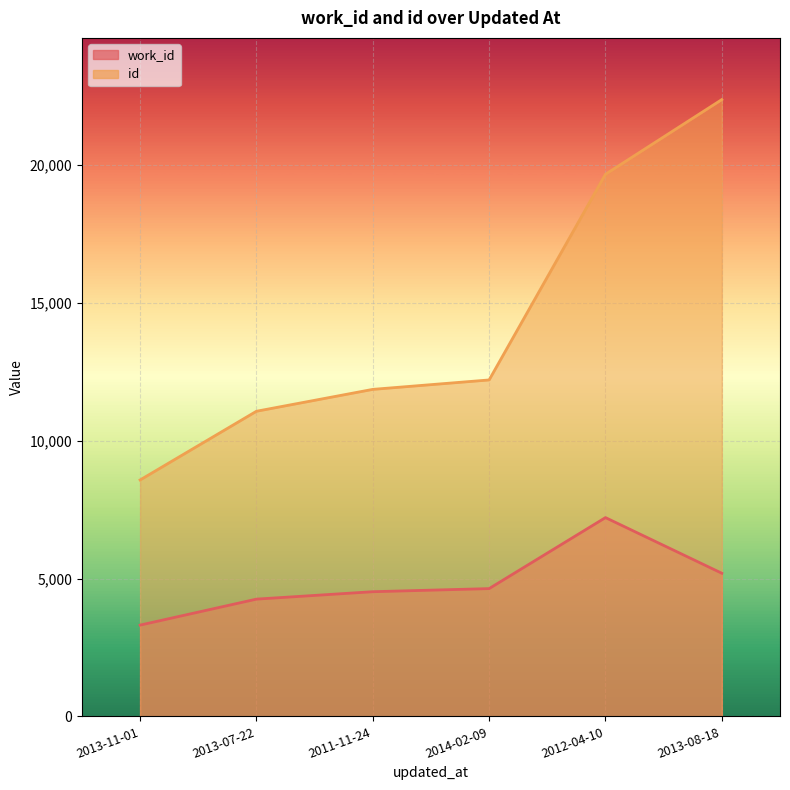

What is the difference between the maximum and minimum values in the id series?

13801